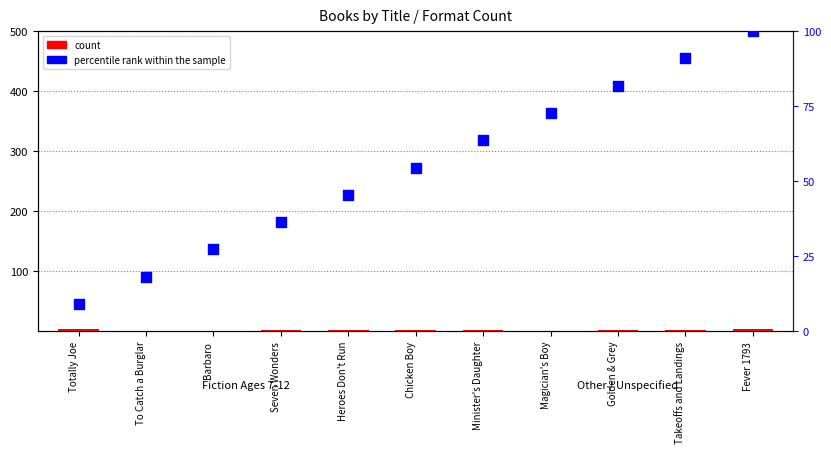

Which series reaches the maximum Y coordinate?

percentile rank within the sample